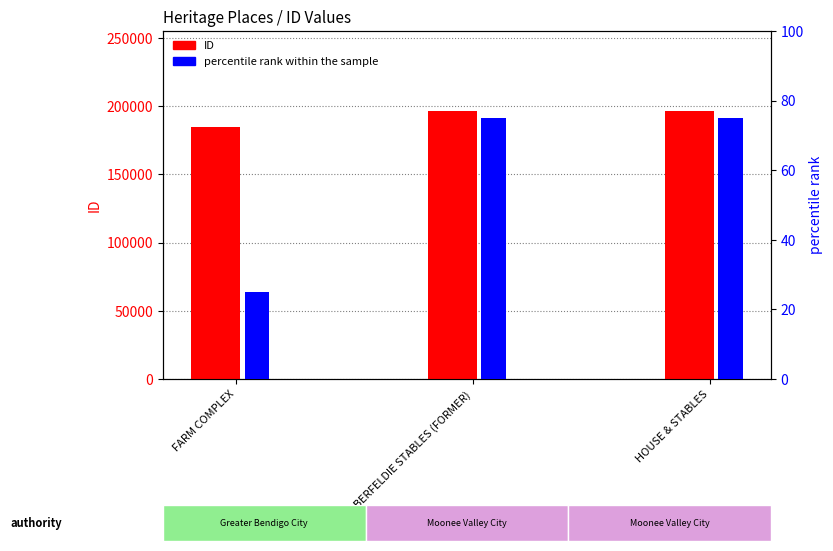

At which category is the sum across all series the highest?

HOUSE & STABLES